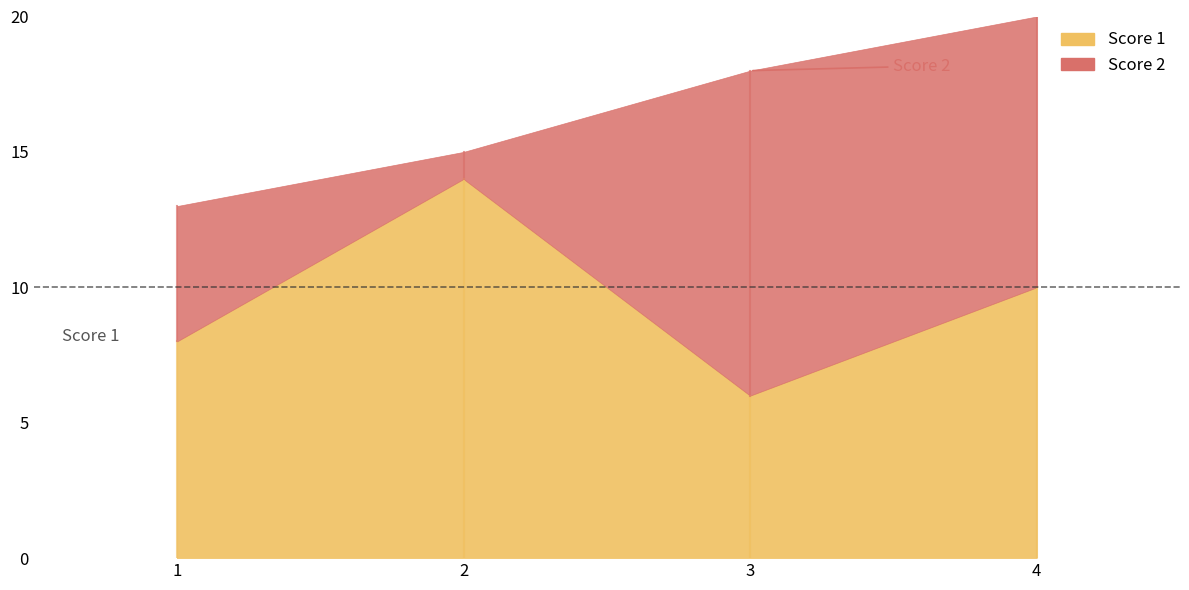

At which label is Score 1 closest to 10?

4